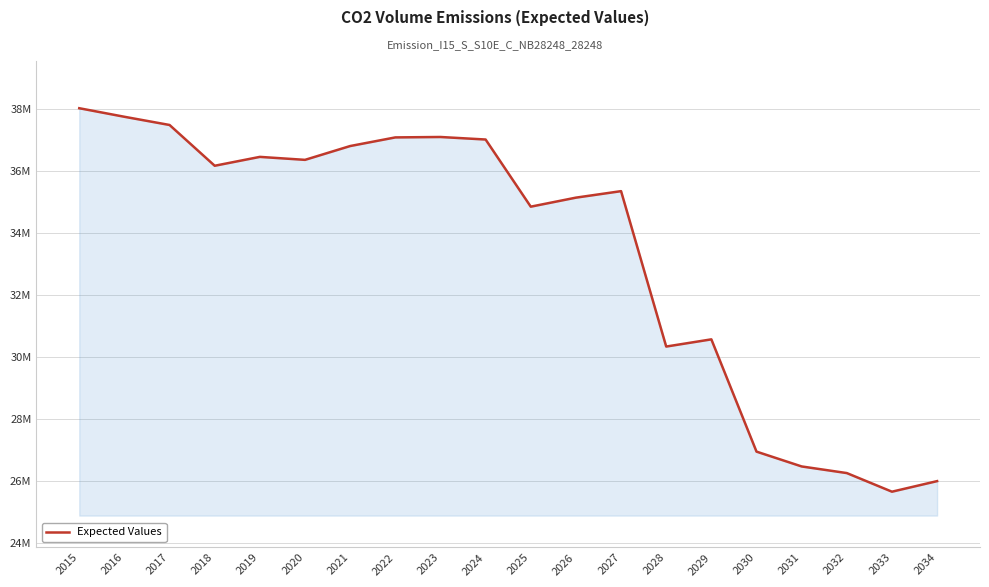

What value does the data have at 2029?

30567827.2